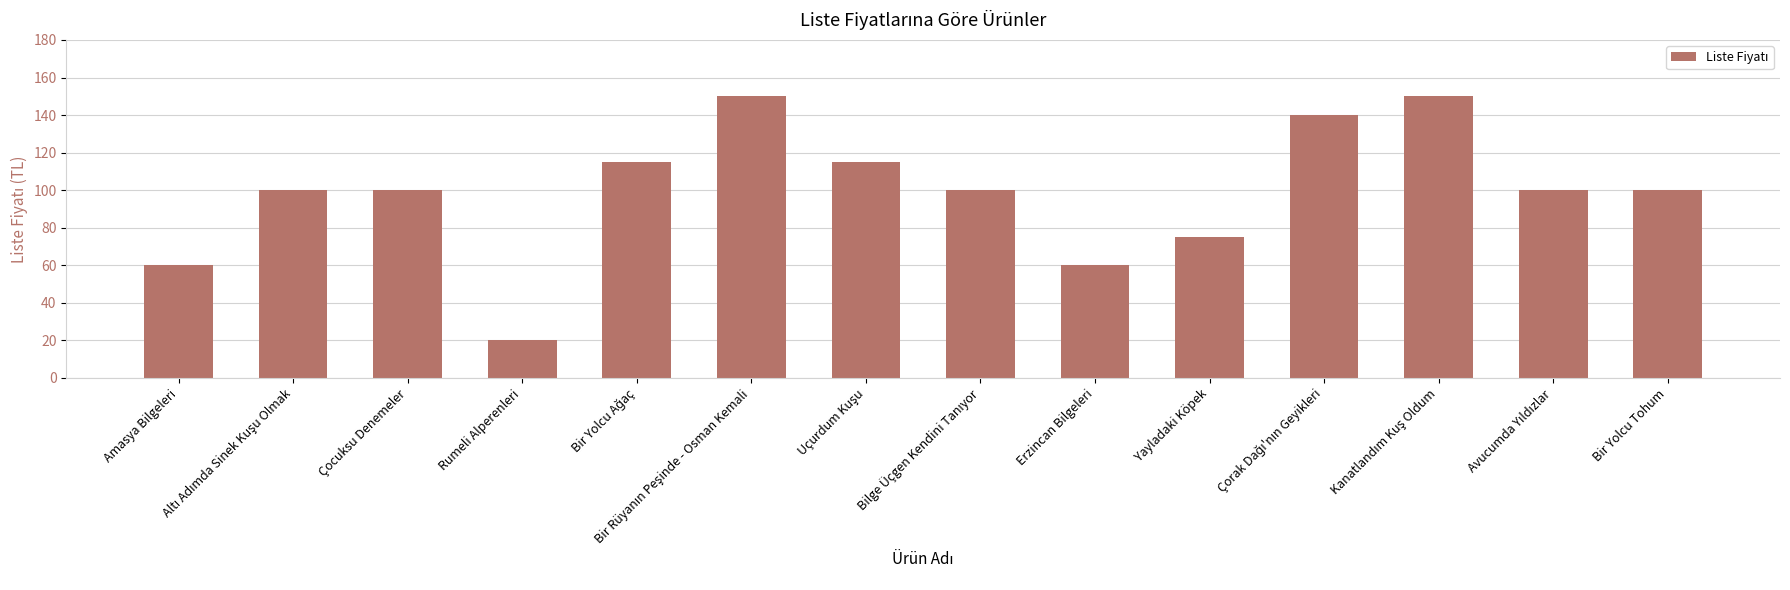

Where is the data nearest to the value 85?

Yayladaki Köpek